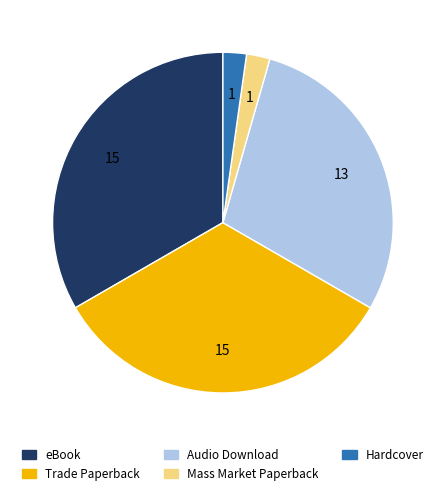

How many segments does this pie chart have?

5